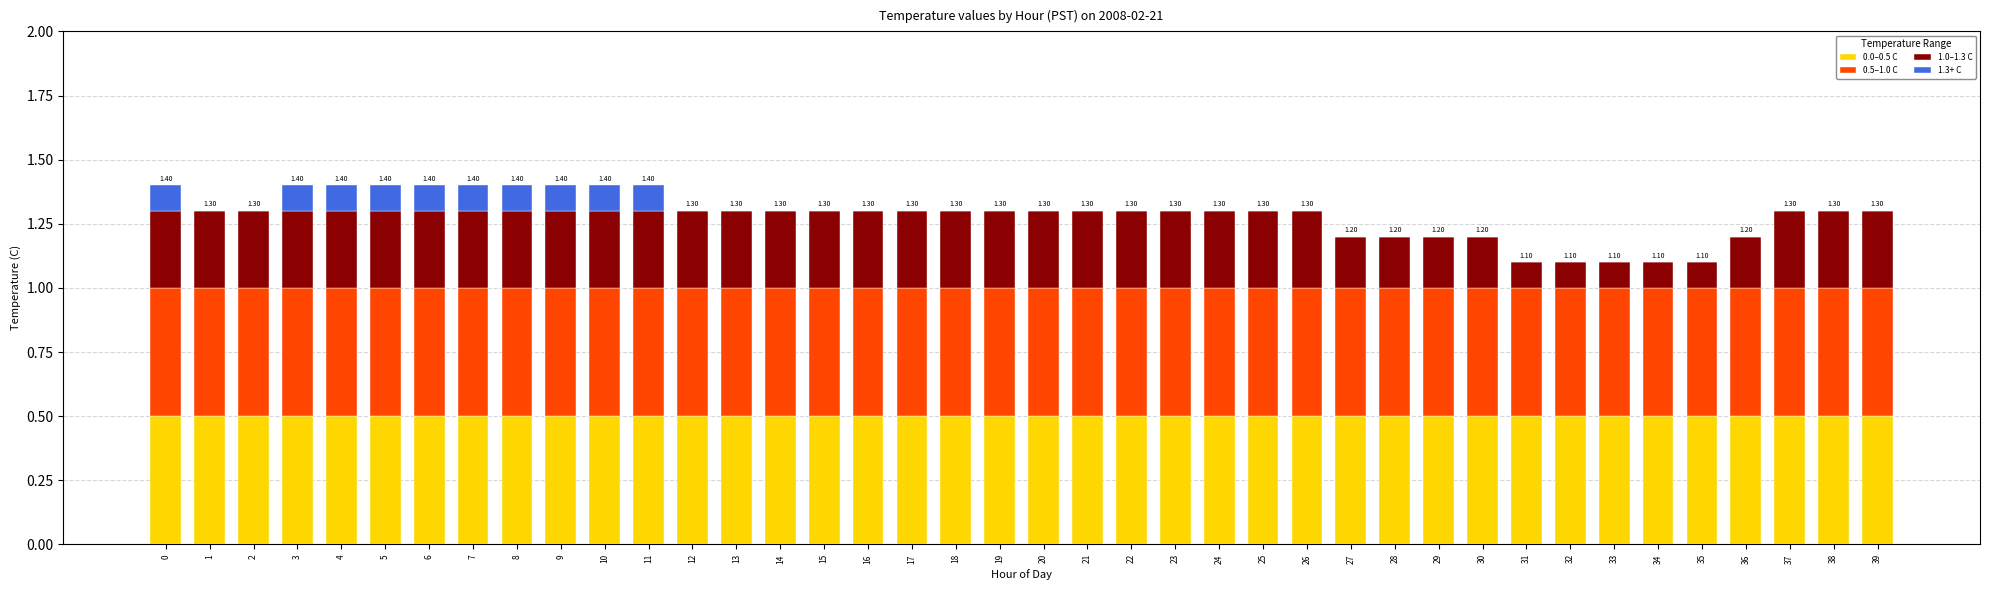

What are all the series names shown in the legend?

0.0–0.5 C, 0.5–1.0 C, 1.0–1.3 C, 1.3+ C